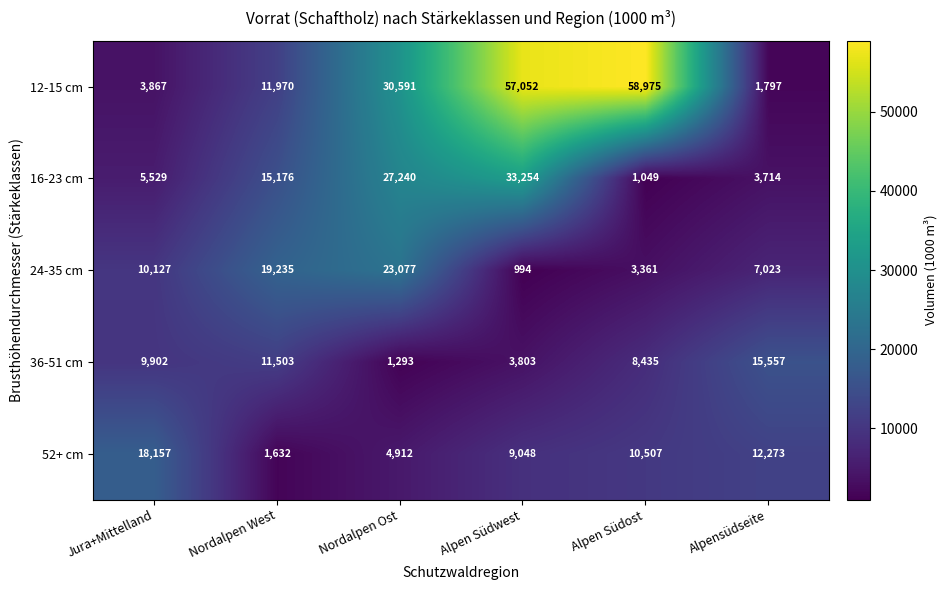

Which category has the lowest value across all series?

Alpen Südwest